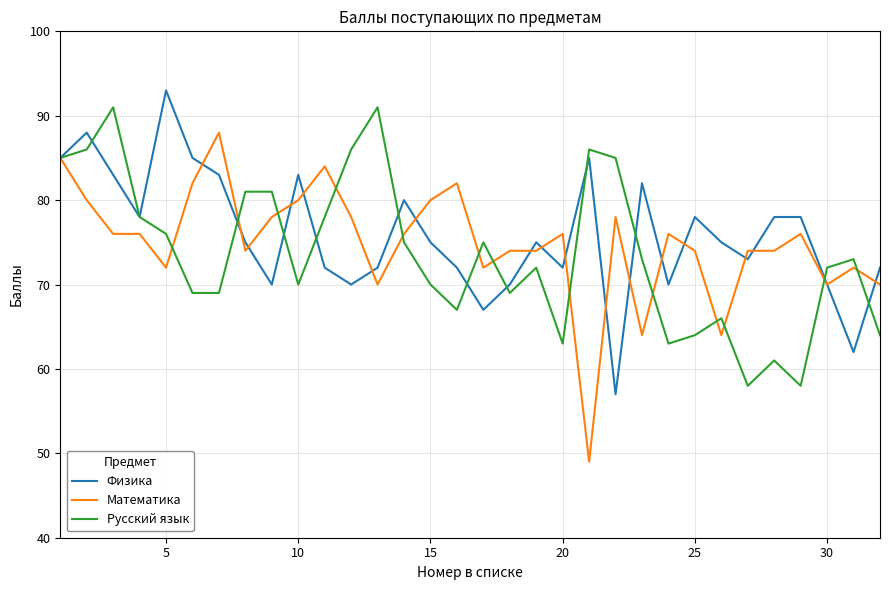

Which series has the widest spread of values?

Математика